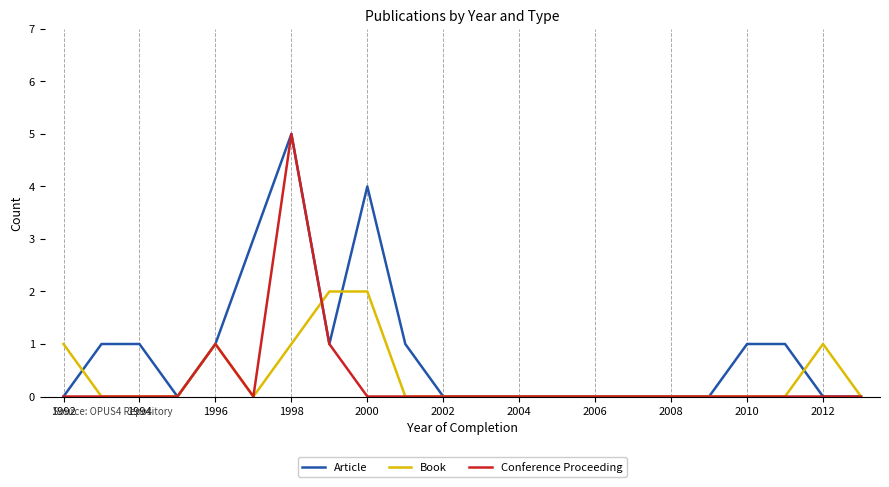

How many series are shown in this chart?

3